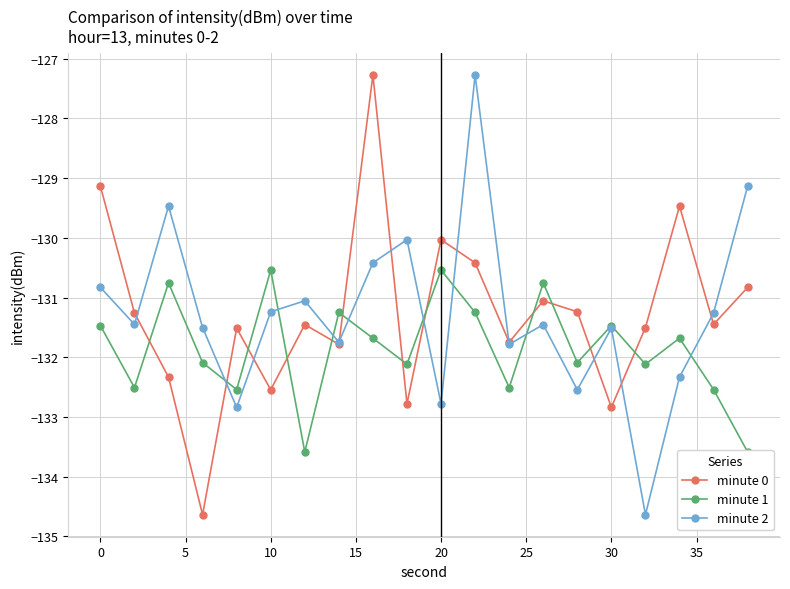

In minute 2, how many points are higher than both neighbors (excluding endpoints)?

6